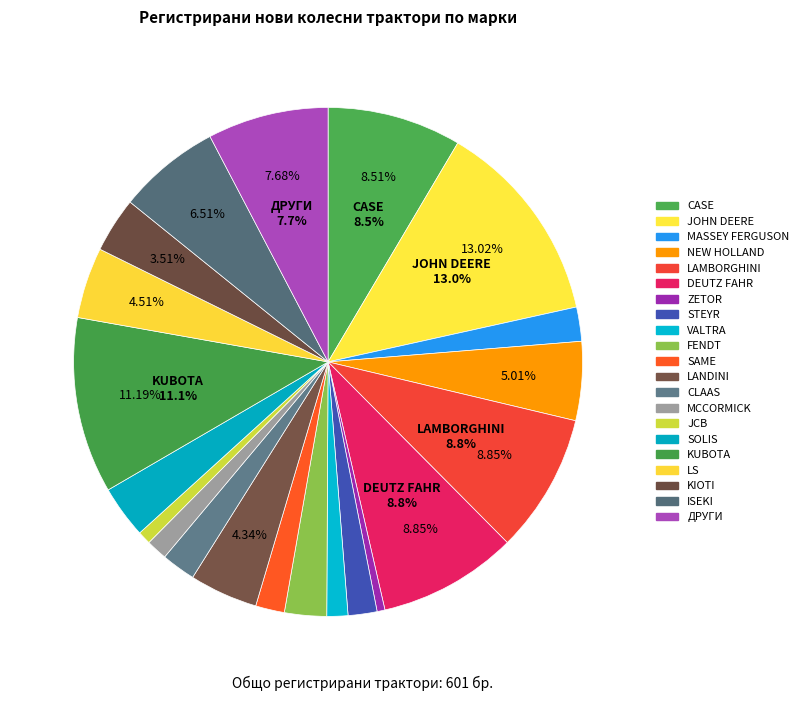

What is the change in value from JOHN DEERE to STEYR?

-67